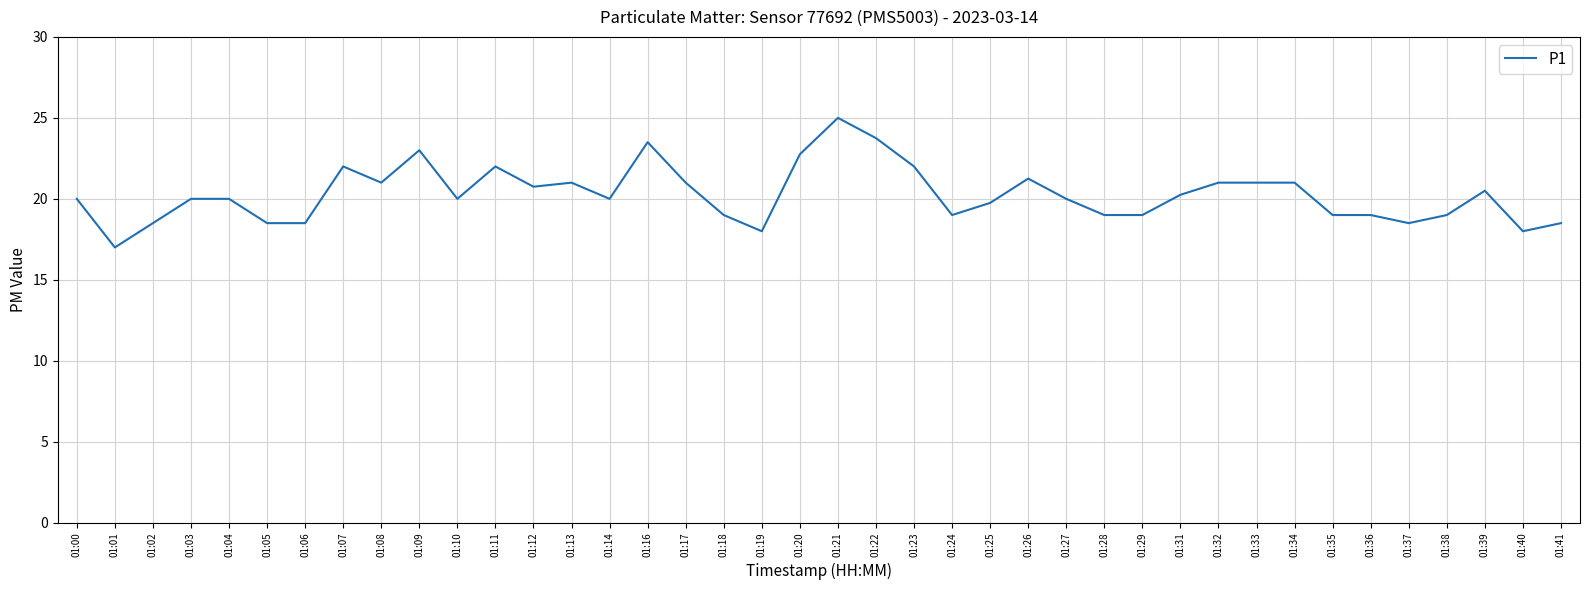

What is the ratio of the value at 01:06 to the value at 01:05?

1.0